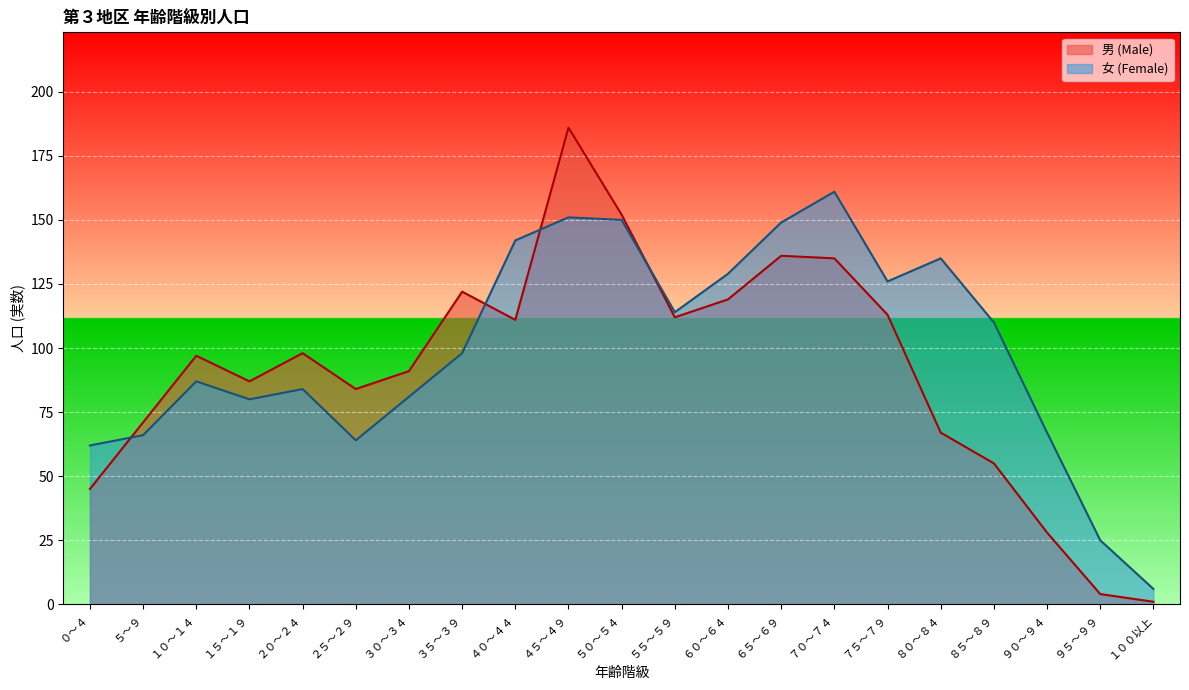

True or false: 女 (Female) and 男 (Male) intersect in this chart.

True